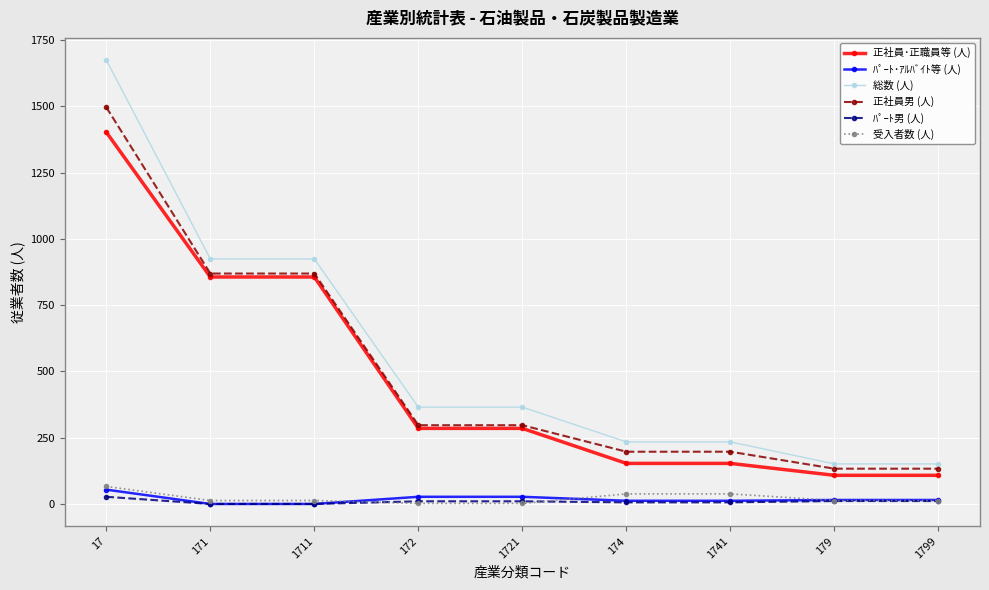

The value of 正社員･正職員等 (人) at 1711 is 271. True or false?

False